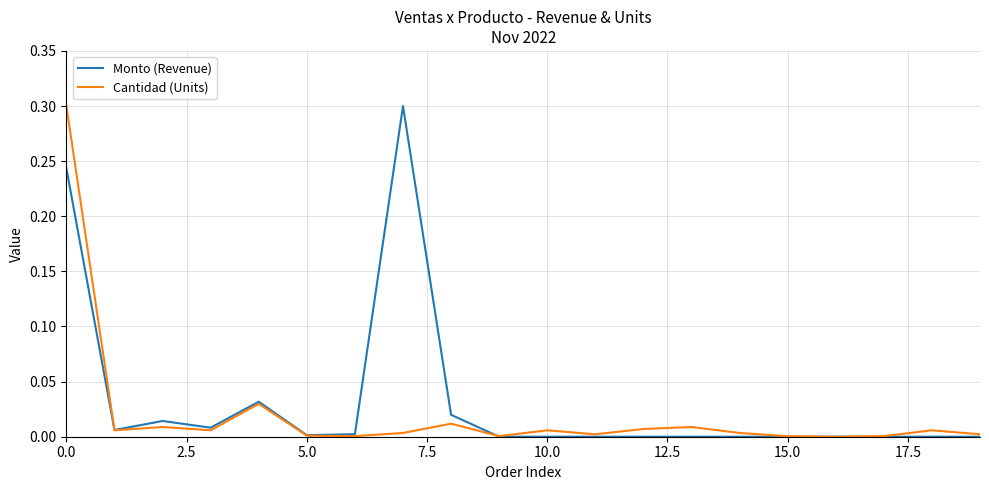

How many lines are shown in the chart?

2